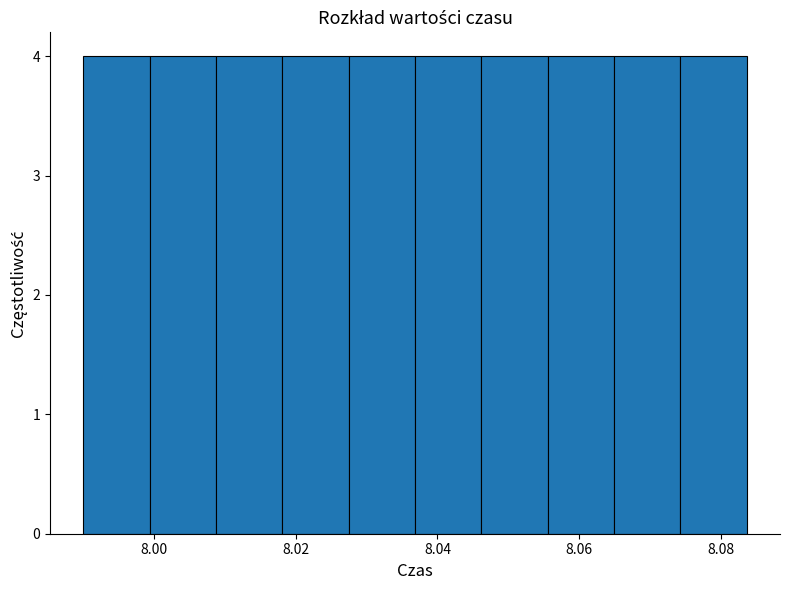

Reading left to right, list every bar in this chart as the range it spans on the x-axis followed by its height. Neither the bar edges nor the heights are printed on the chart, so give them approximately, as read against the axes.

7.990 to 8.000: 4
8.000 to 8.008: 4
8.008 to 8.018: 4
8.018 to 8.028: 4
8.028 to 8.036: 4
8.036 to 8.046: 4
8.046 to 8.056: 4
8.056 to 8.064: 4
8.064 to 8.074: 4
8.074 to 8.084: 4